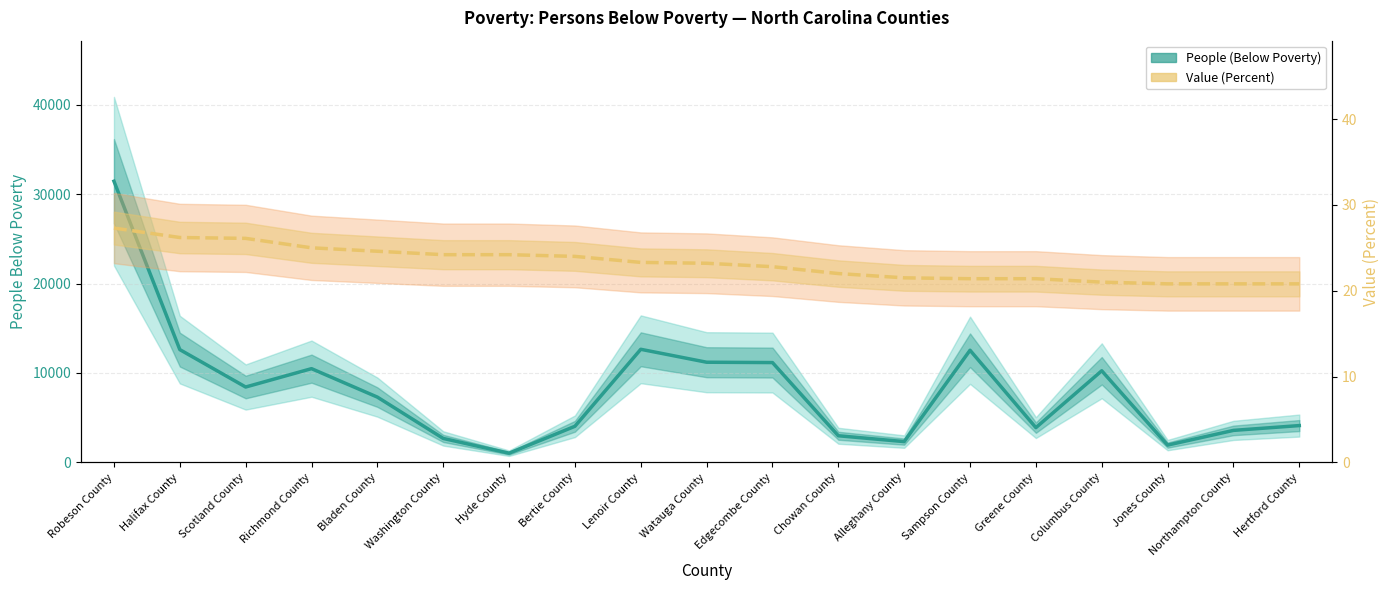

At which category does People (Below Poverty) reach its first local peak?

Richmond County